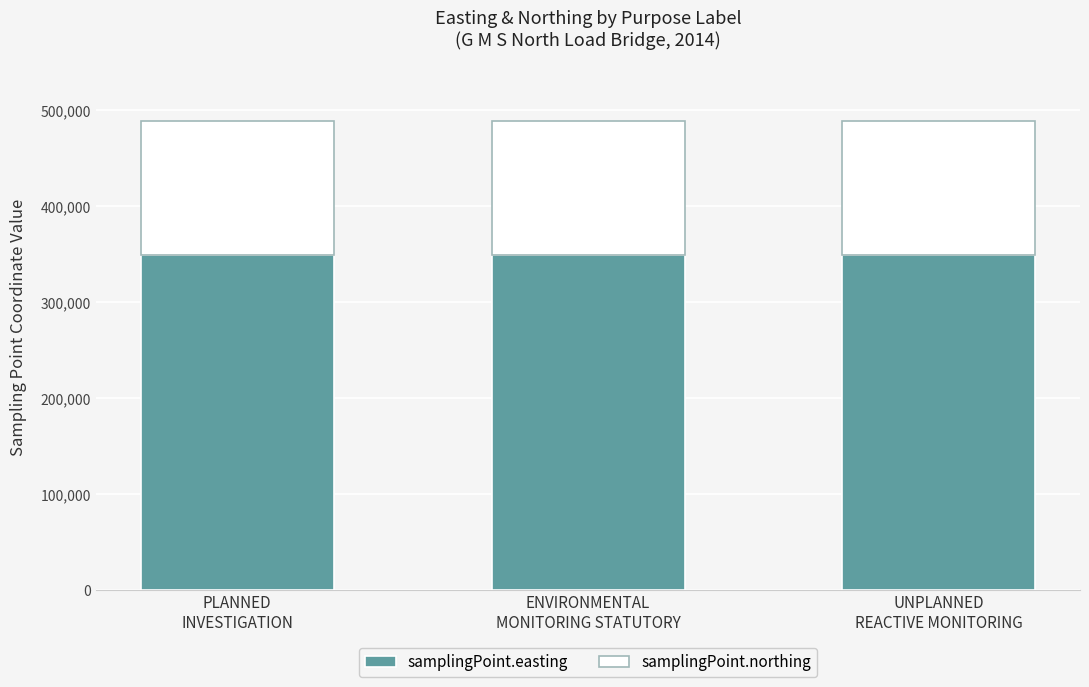

What is the minimum value for samplingPoint.easting?

349370